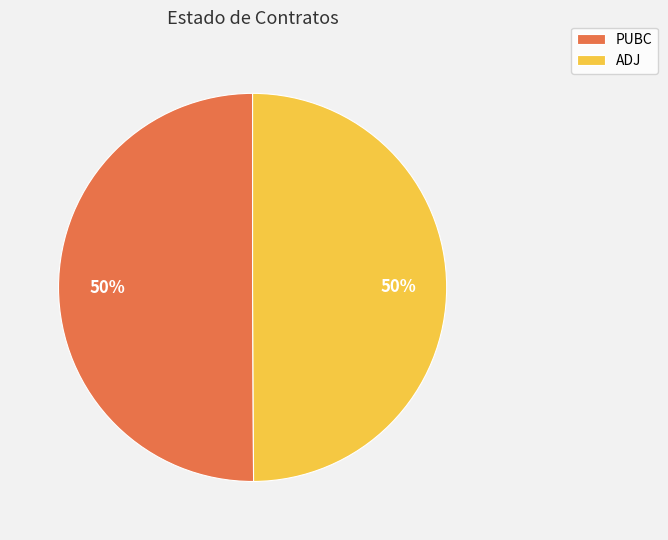

To the nearest percent, what is the combined percentage of PUBC and ADJ?

100%